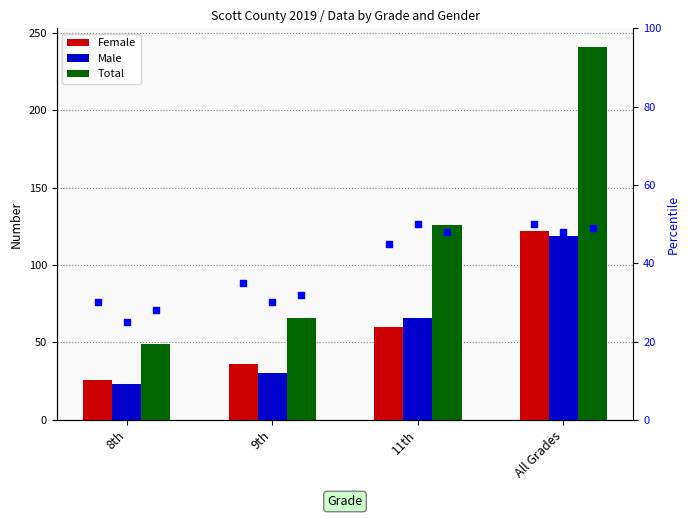

Is the value of Total pct at 11th greater than the value of Male at 9th?

Yes